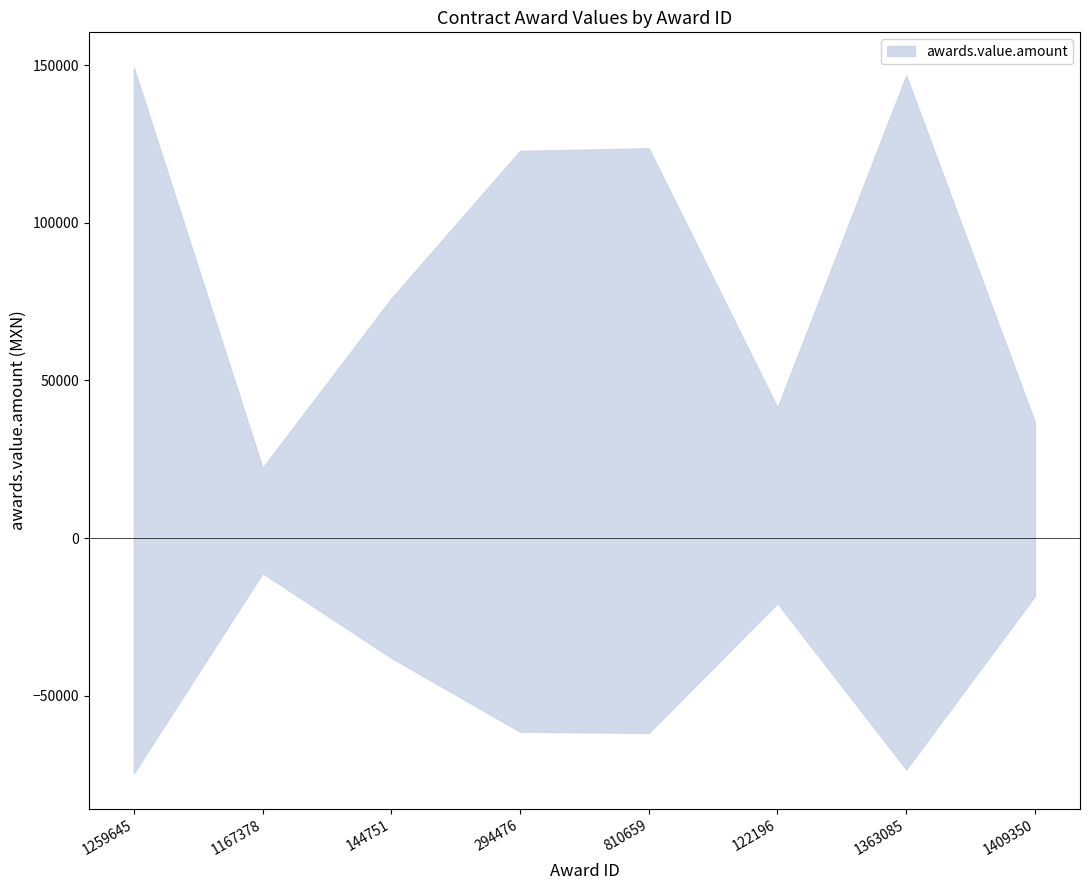

At which label is the value closest to 85759?

144751